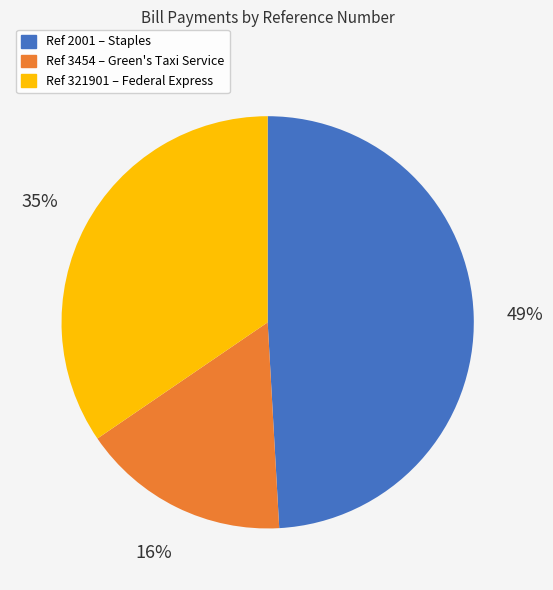

To the nearest percent, what portion does Ref 2001 – Staples represent?

49%